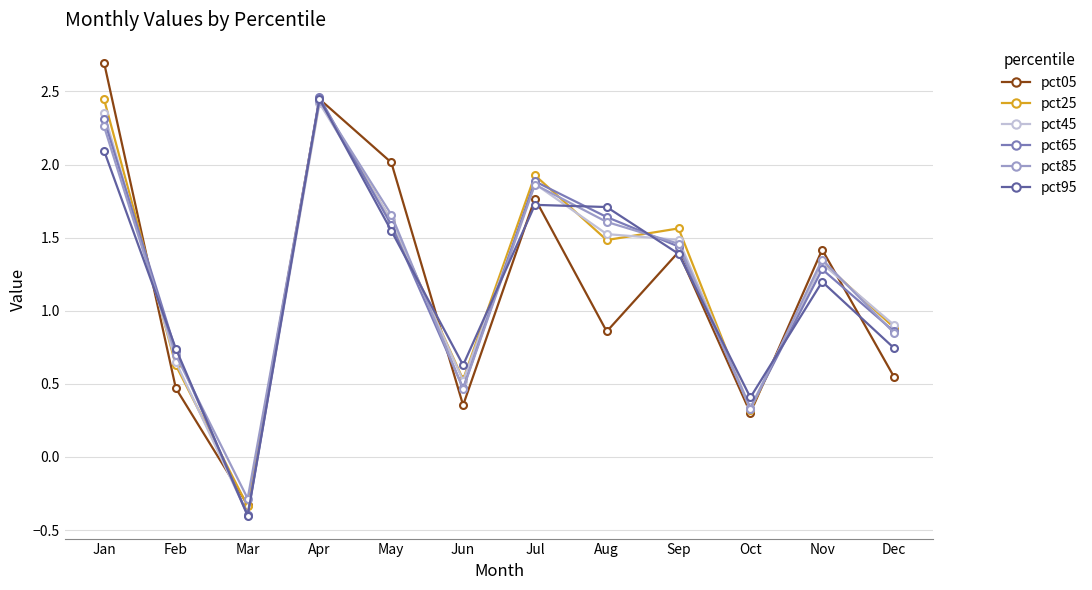

At which category is the sum across all series the highest?

Apr